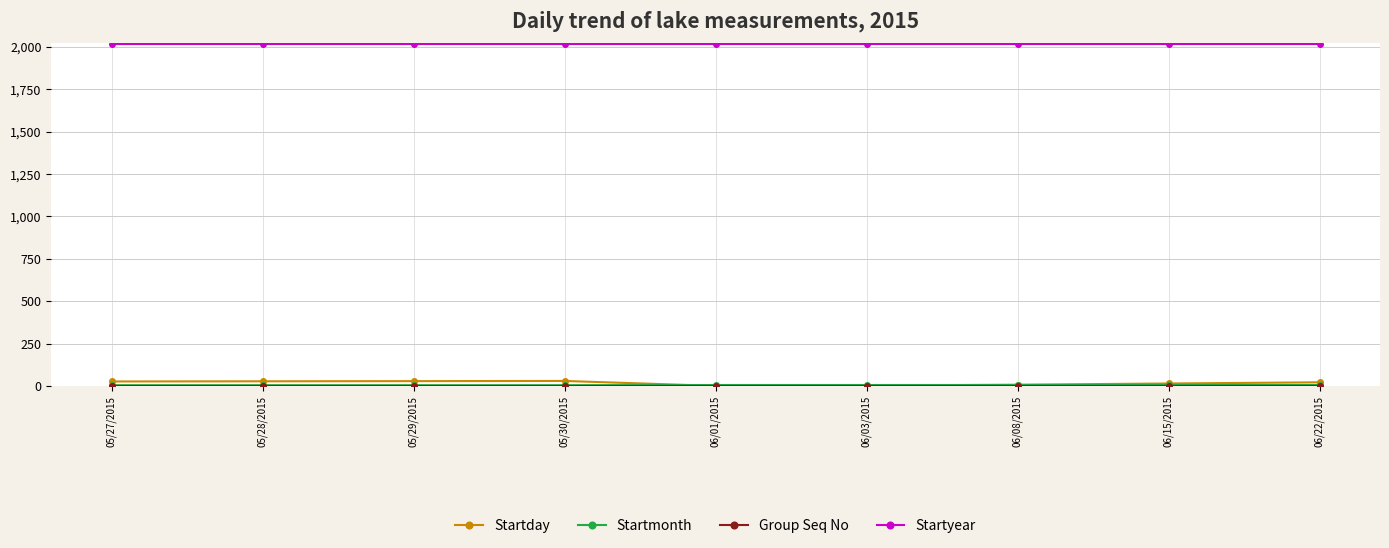

True or false: Startyear and Startday intersect in this chart.

False